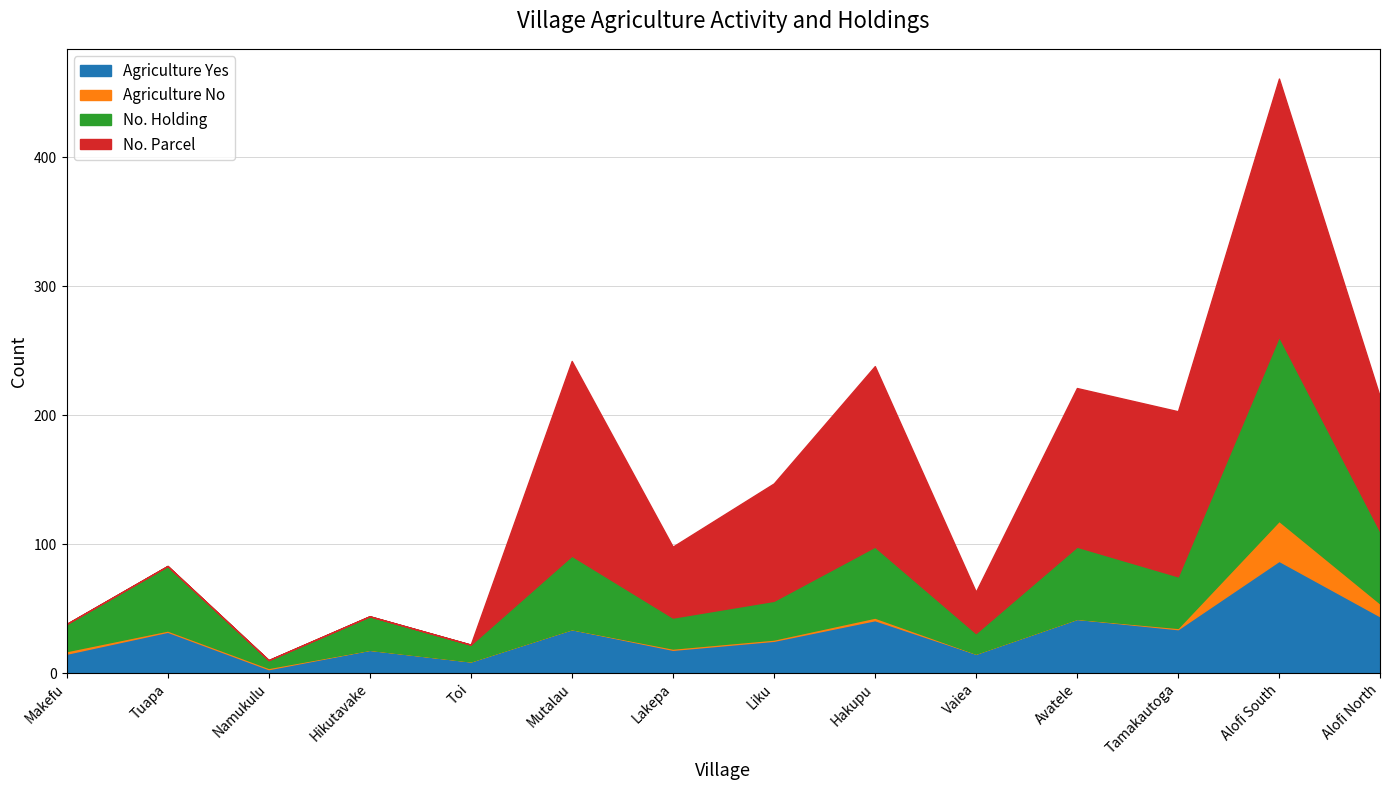

What is the total value across all series at Alofi South?

461